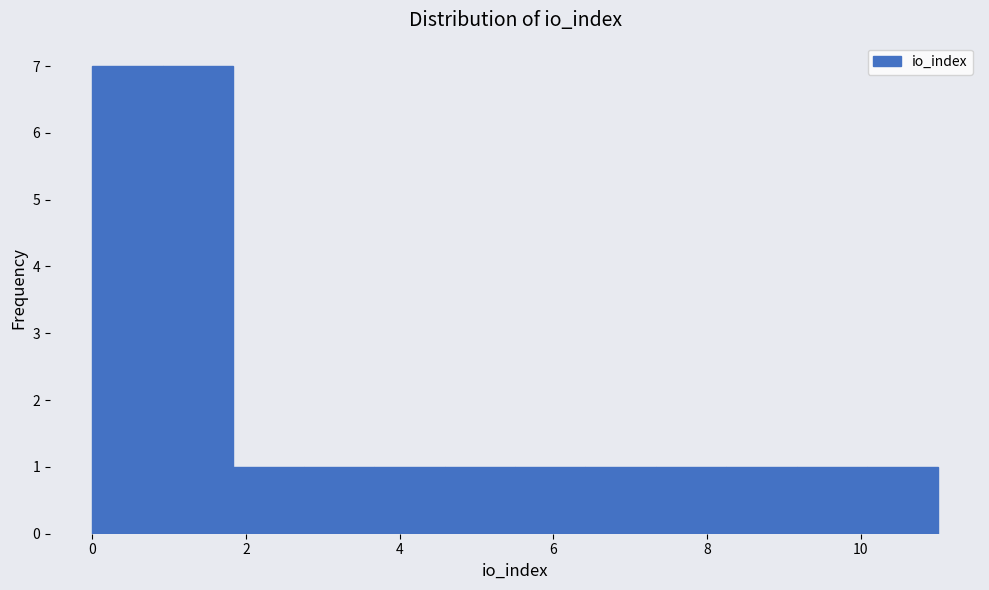

Reading left to right, list every bar in this chart as the range it spans on the x-axis followed by its height. Neither the bar edges nor the heights are printed on the chart, so give them approximately, as read against the axes.

0.0 to 1.0: 7
1.0 to 1.8: 7
1.8 to 2.8: 1
2.8 to 3.6: 1
3.6 to 4.6: 1
4.6 to 5.6: 1
5.6 to 6.4: 1
6.4 to 7.4: 1
7.4 to 8.2: 1
8.2 to 9.2: 1
9.2 to 10.0: 1
10.0 to 11.0: 1